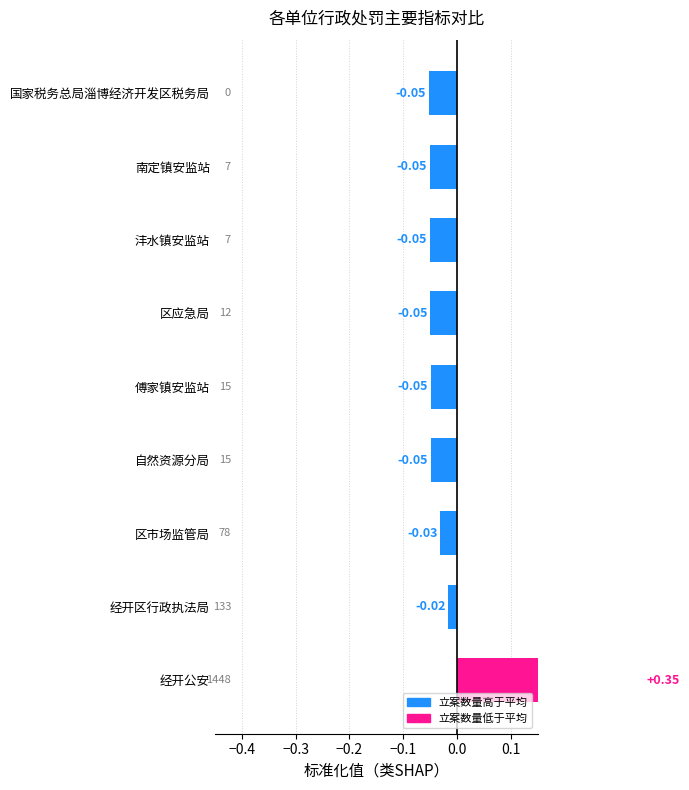

What is the greatest value displayed?

0.3